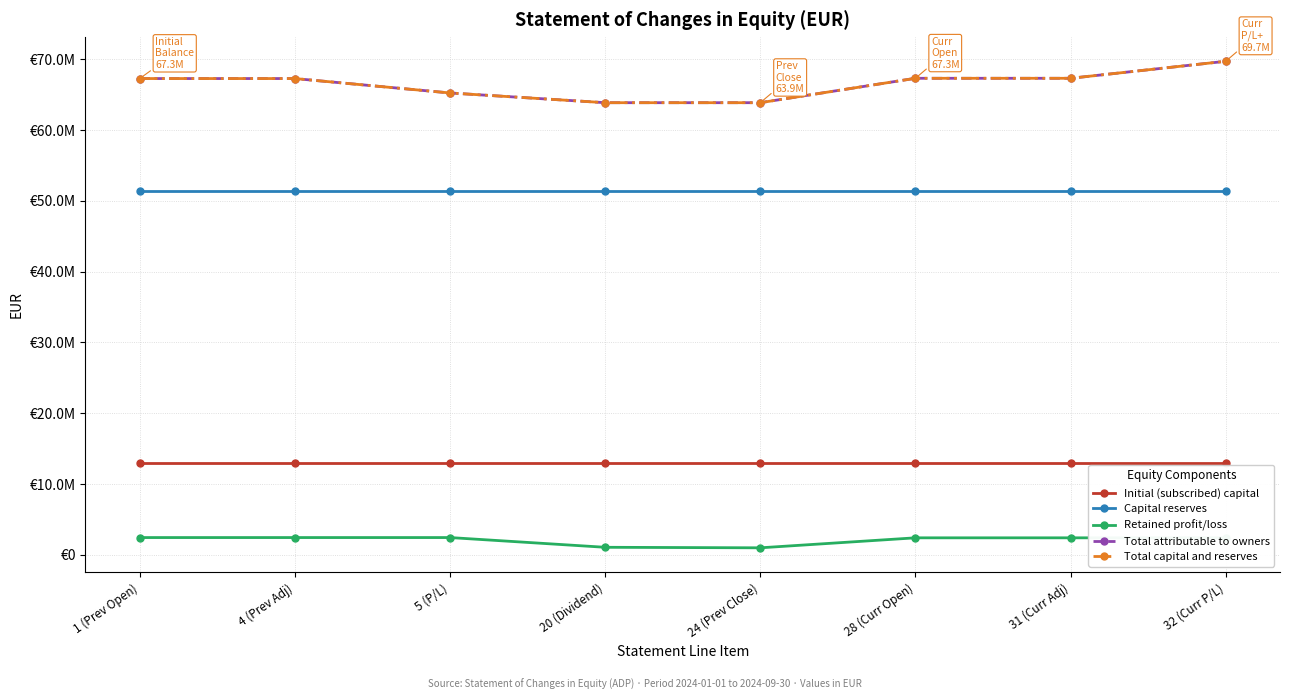

Count the Initial (subscribed) capital values in the range 13033800 to 13033805.

8